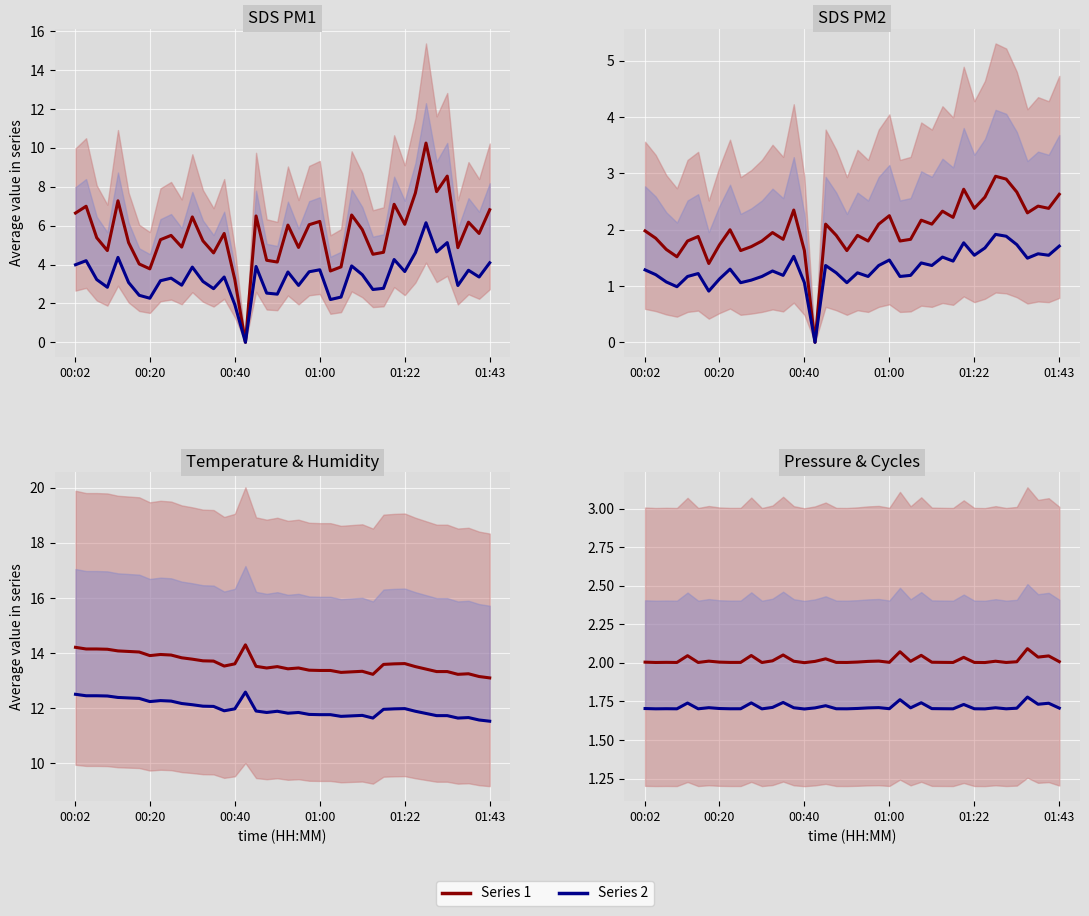

What is the value of the Series 1 point at the 21st from the left?

2.0